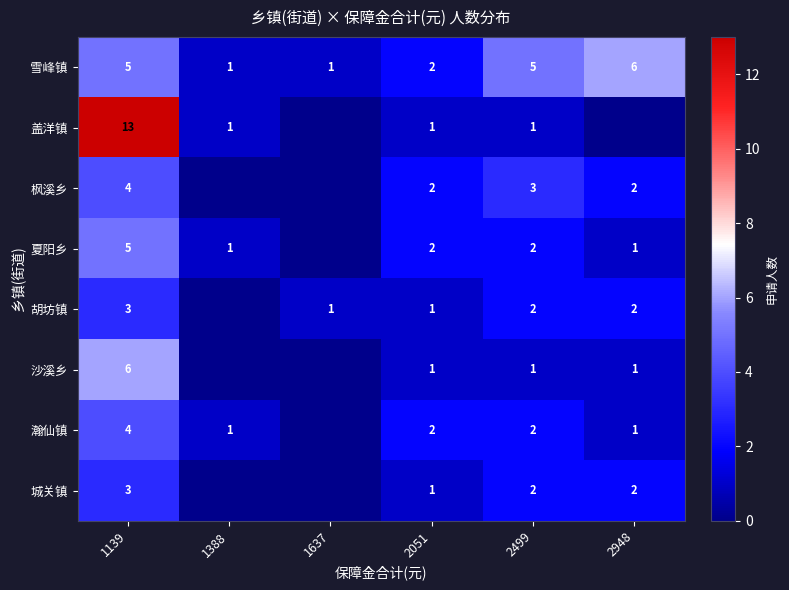

What is the total value across all series at 2051?

12